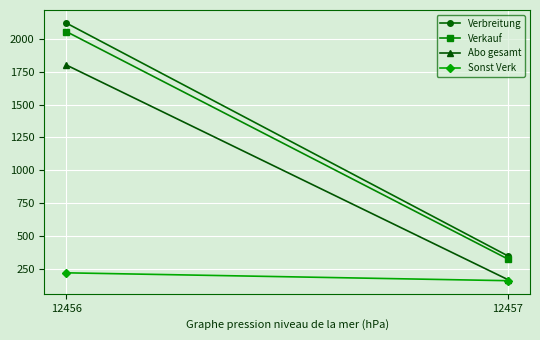

The Sonst Verk series shows 97 at 12457. True or false?

False